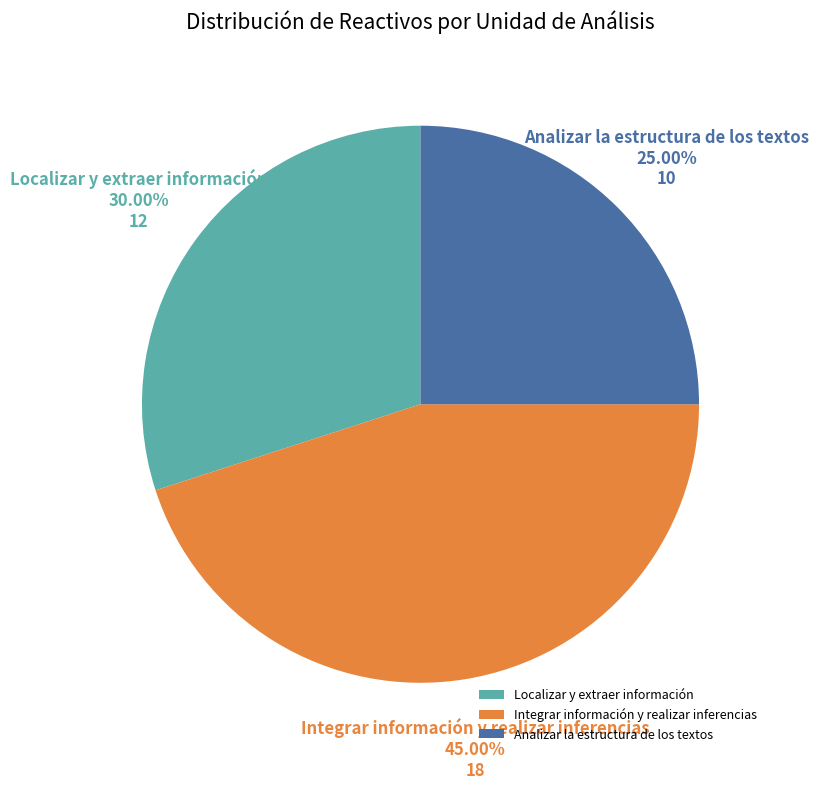

True or false: Analizar la estructura de los textos accounts for 11% of the total.

False